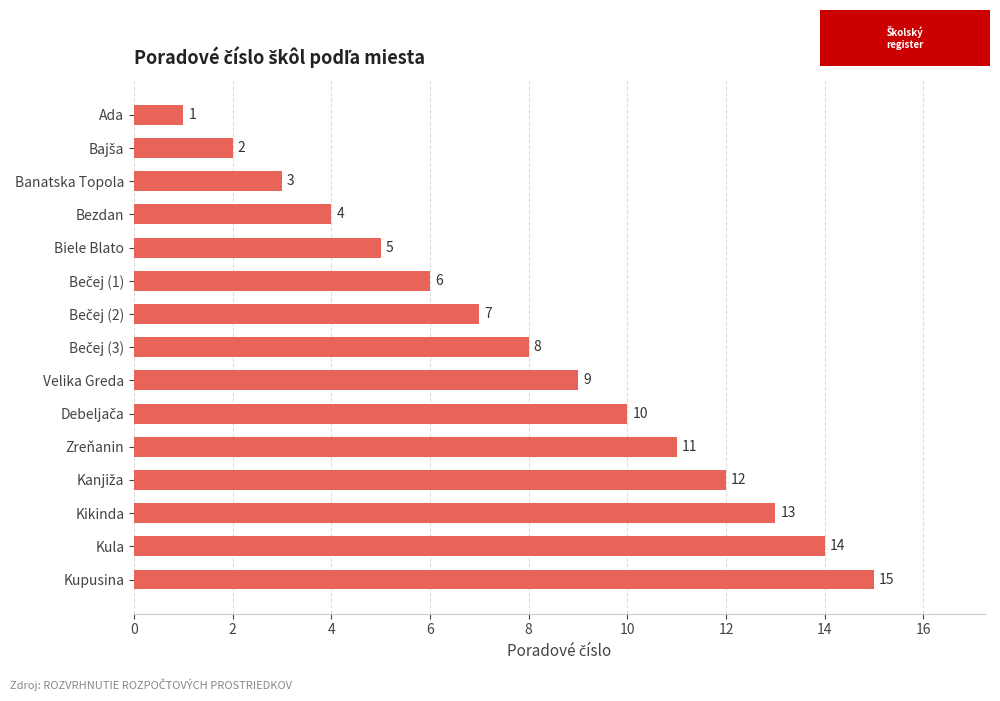

What value does the data have at Velika Greda?

9